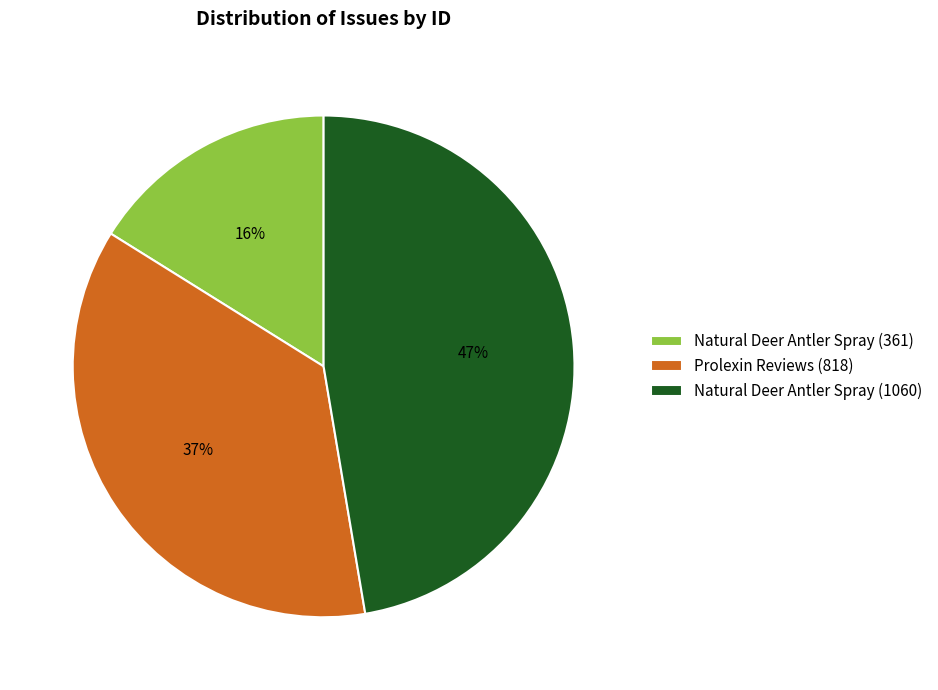

What is the smallest slice in the pie chart?

Natural Deer Antler Spray (361)